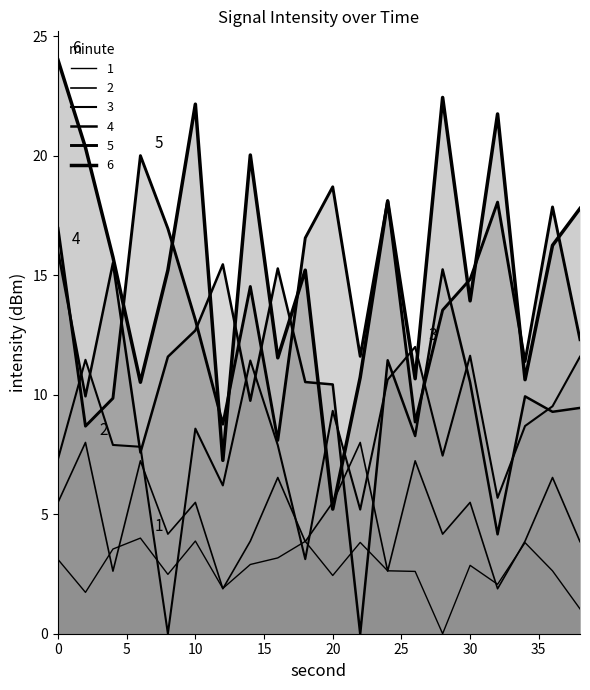

What is the value of the minute_0 point at the 12th from the left?

3.8